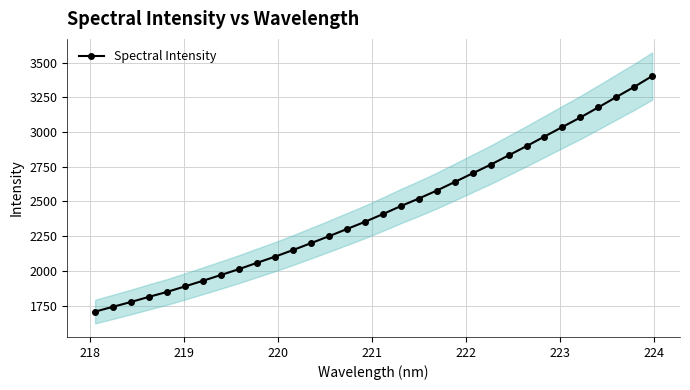

How many data points in Spectral Intensity are less than 2408?

16